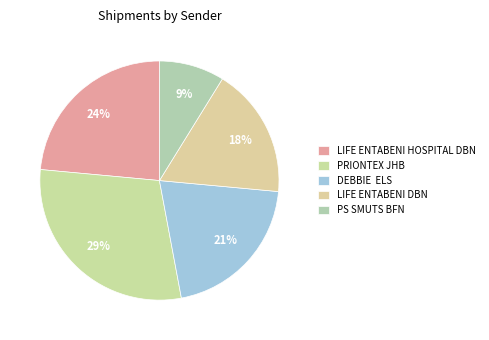

How many segments does this pie chart have?

5